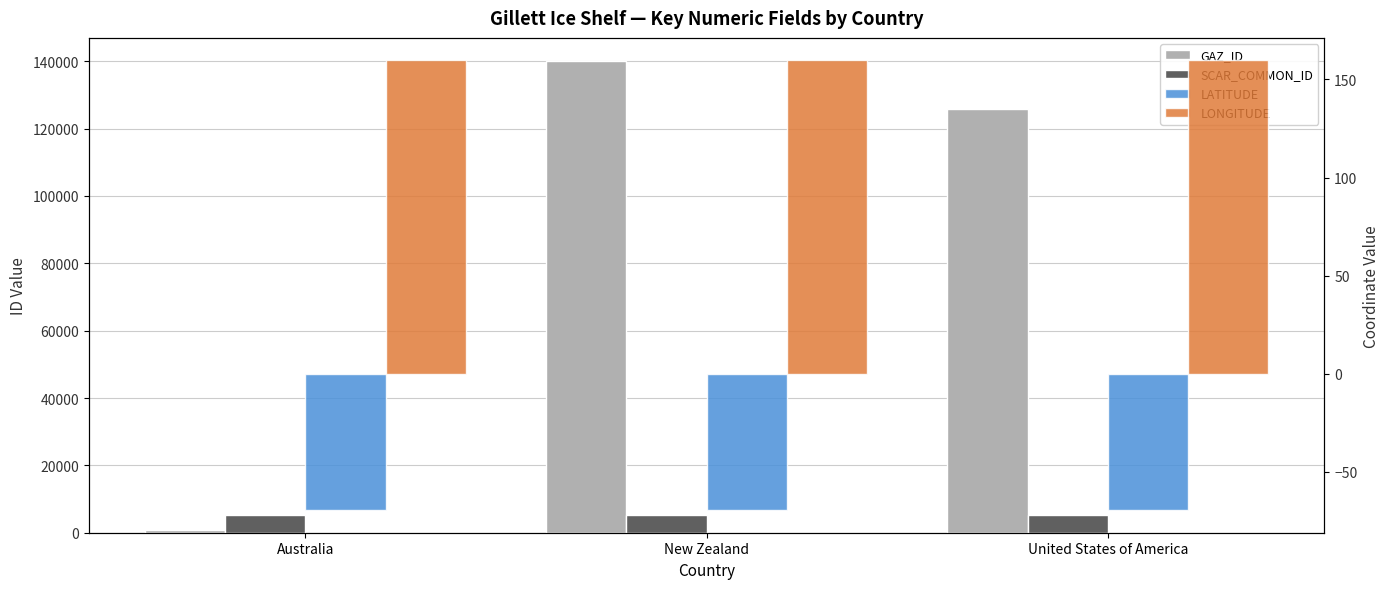

What position from the right is New Zealand?

2